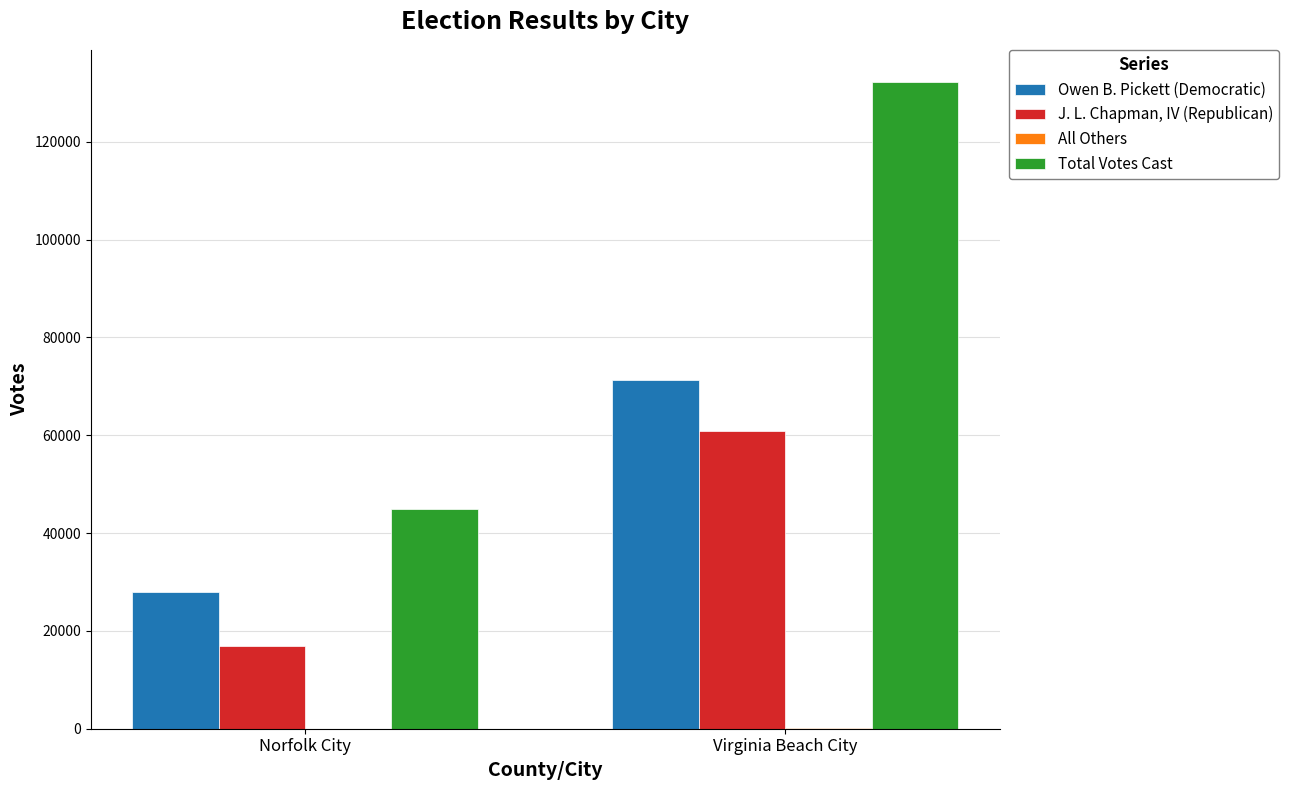

Are the bars grouped side by side (vs. stacked)?

Yes